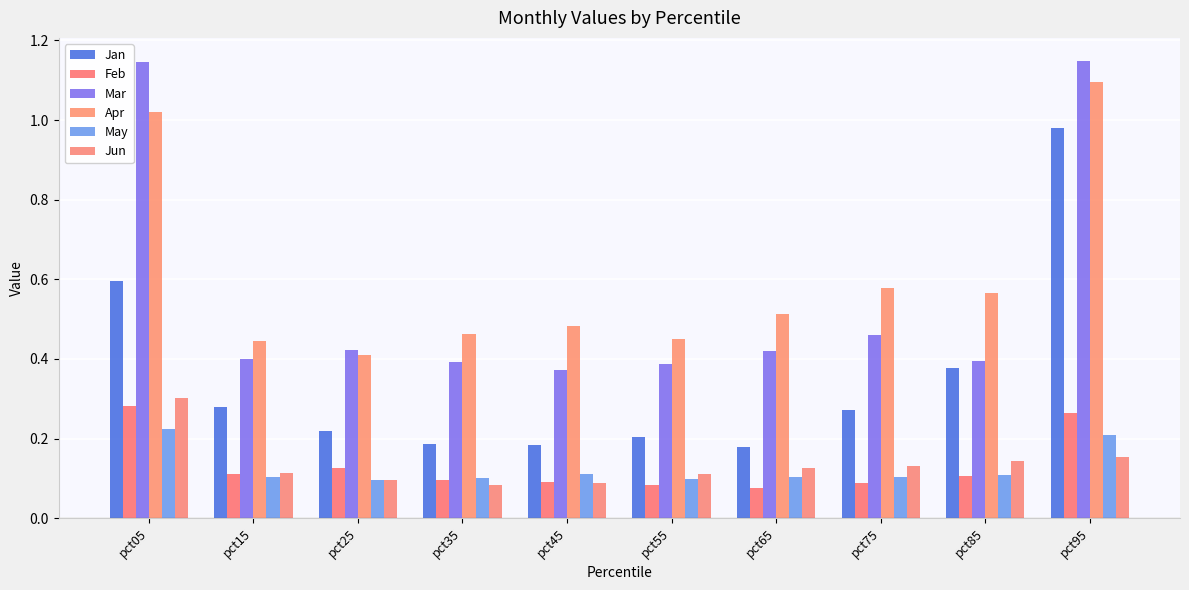

What is the difference between the maximum and minimum values in the Jan series?

0.8